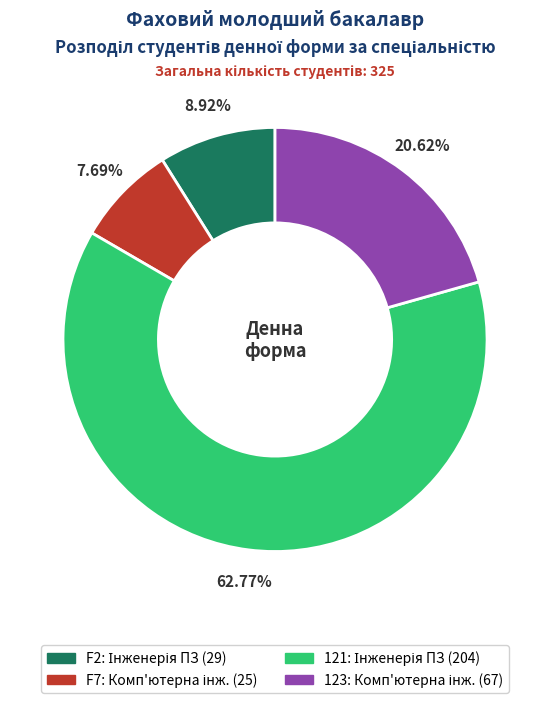

Is there a majority slice in this chart?

Yes